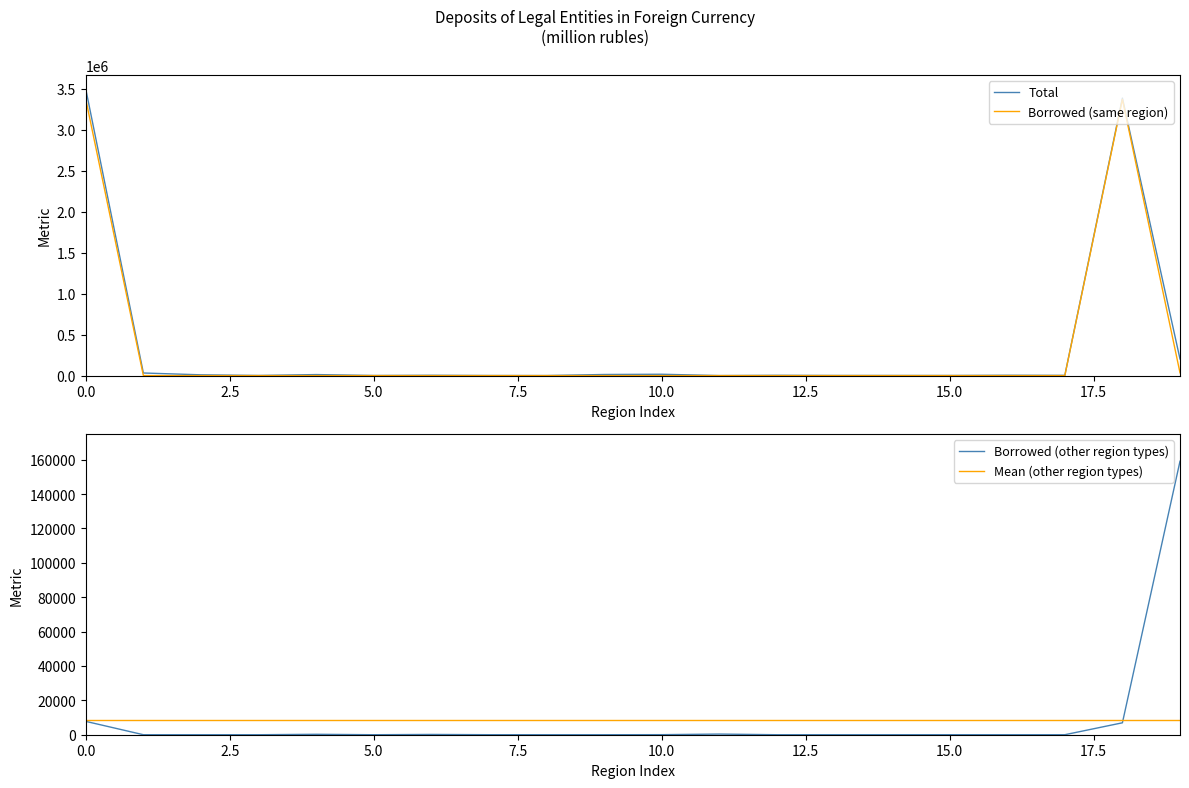

Reading left to right, extract all data points from this chart.

Total: 3493390.0	31763.0	9610.0	1760.0	12554.0	1454.0	4020.0	1318.0	769.0	13539.0	16448.0	480.0	3591.0	1785.0	1742.0	1632.0	4272.0	3081.0	3383572.0	202525.0
Borrowed (same region): 3369211.0	0.0	0.0	0.0	0.0	0.0	1.0	0.0	0.0	163.0	0.0	0.0	38.0	0.0	0.0	4.0	0.0	0.0	3369005.0	34405.0
Borrowed (other region types): 7768.0	0.0	0.0	0.0	245.0	0.0	160.0	11.0	0.0	0.0	34.0	372.0	0.0	0.0	0.0	8.0	0.0	0.0	6938.0	159114.0
Mean (other region types): 8732.5	8732.5	8732.5	8732.5	8732.5	8732.5	8732.5	8732.5	8732.5	8732.5	8732.5	8732.5	8732.5	8732.5	8732.5	8732.5	8732.5	8732.5	8732.5	8732.5